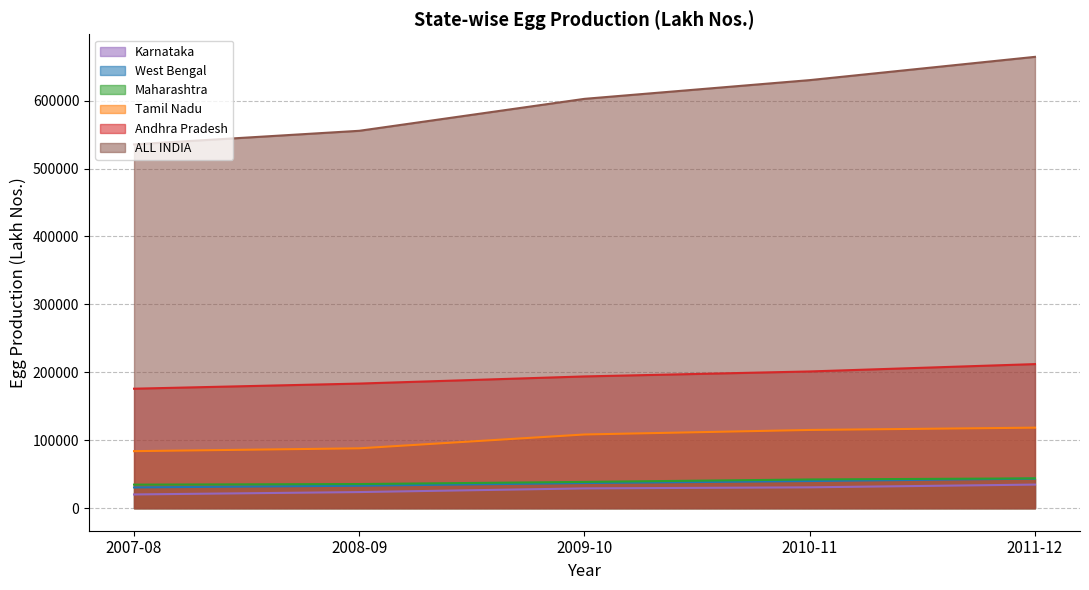

What are all the series names shown in the legend?

Karnataka, West Bengal, Maharashtra, Tamil Nadu, Andhra Pradesh, ALL INDIA